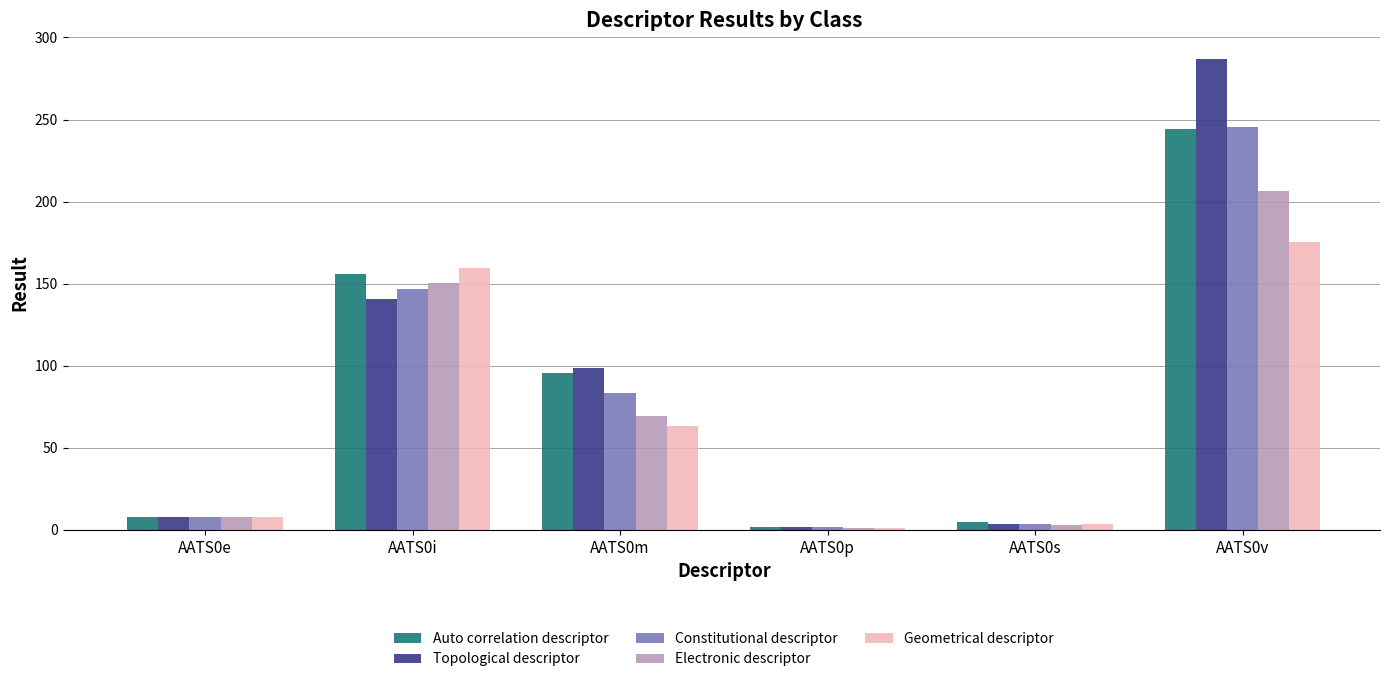

List the labels in order of Auto correlation descriptor value, largest first.

AATS0v, AATS0i, AATS0m, AATS0e, AATS0s, AATS0p